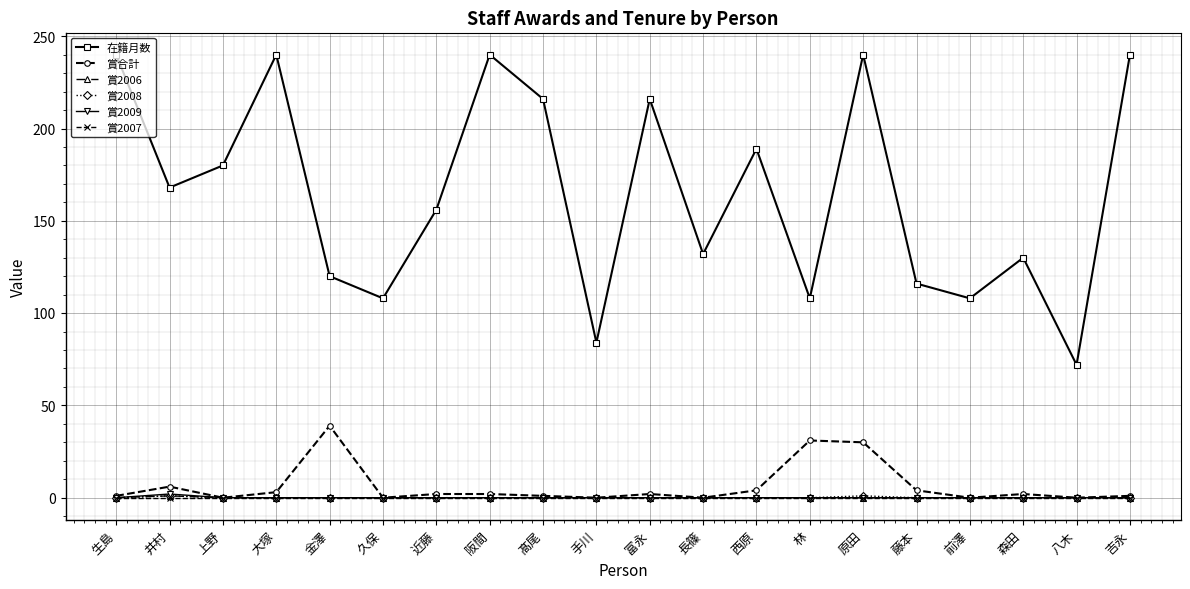

True or false: 在籍月数 and 賞2007 cross at least once.

False